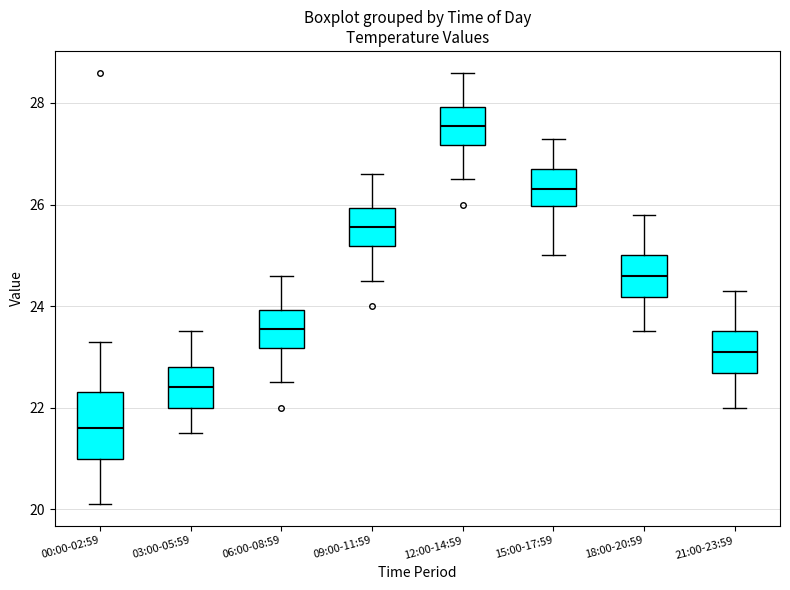

Where does the upper whisker of the box for 00:00-02:59 end on the y-axis? The values are not printed on the chart, so give them approximately, as read against the axis.

23.4